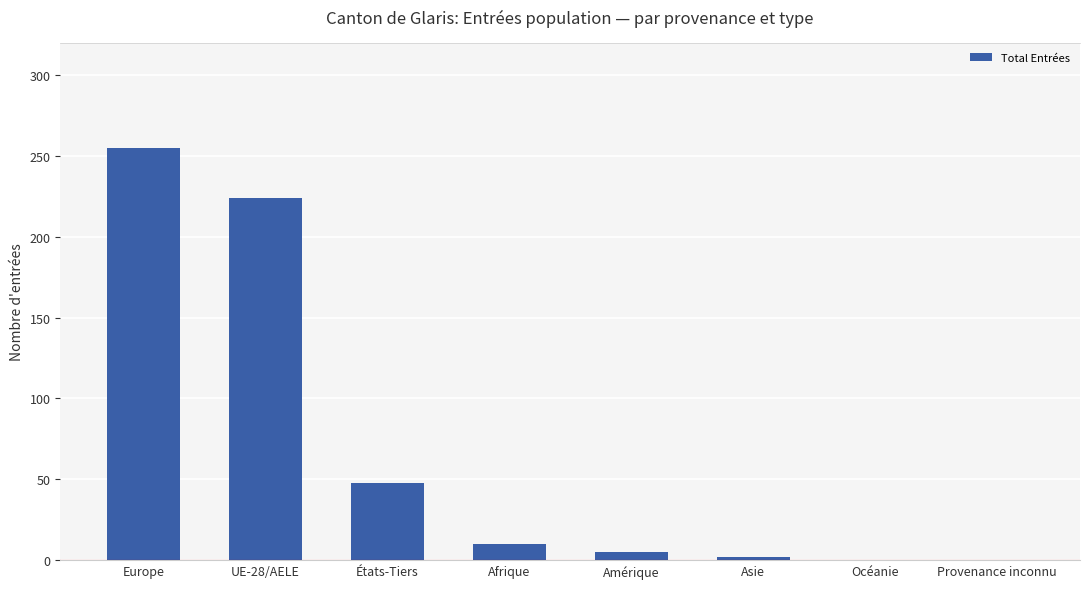

The value at États-Tiers is 26. True or false?

False